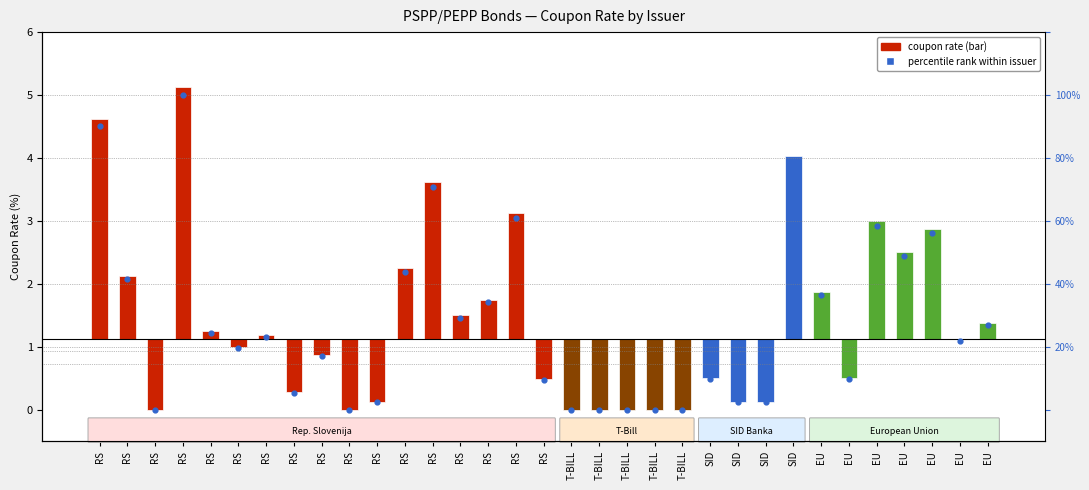

What is the change in value from RS to T-BILL?

-1.2